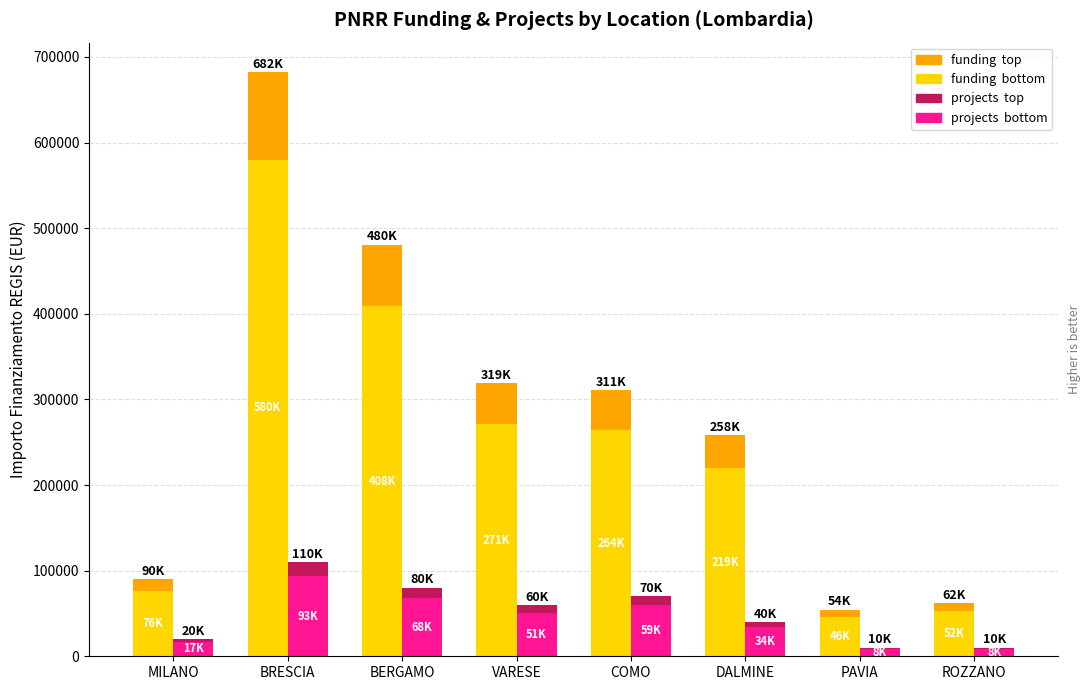

What position from the right is MILANO?

8